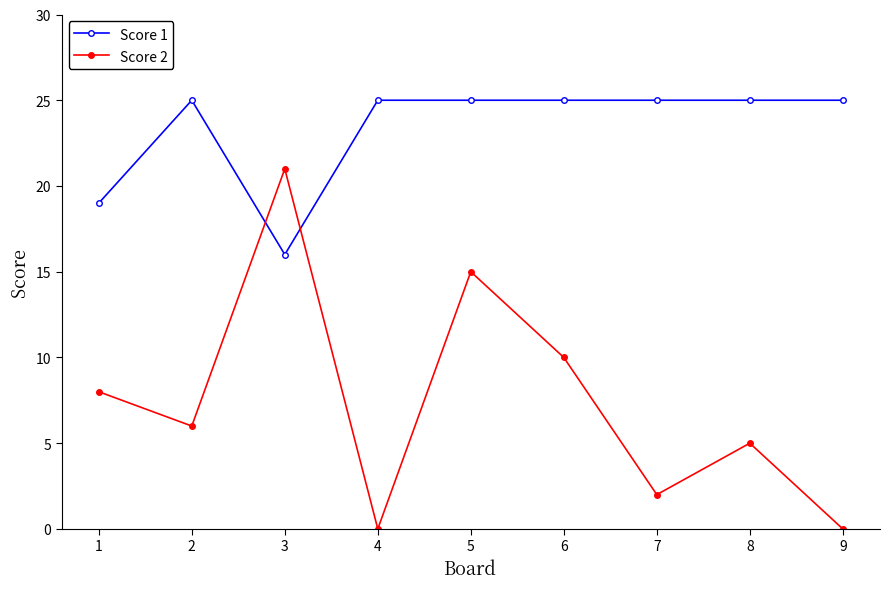

At which label does Score 2 reach its peak?

3